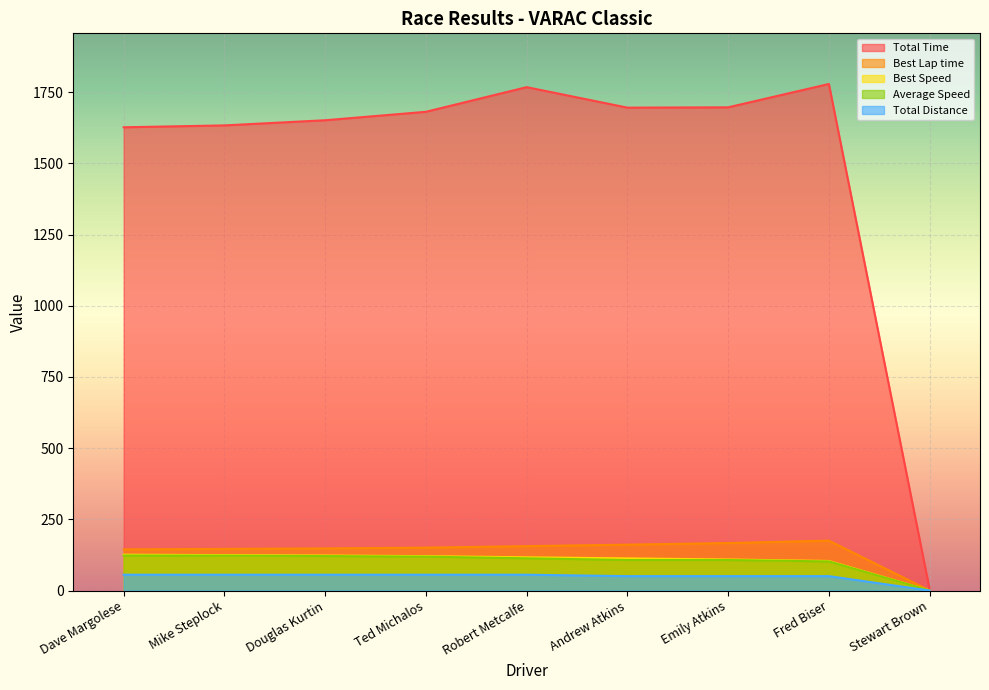

Which series changed the most between Andrew Atkins and Stewart Brown?

Total Time